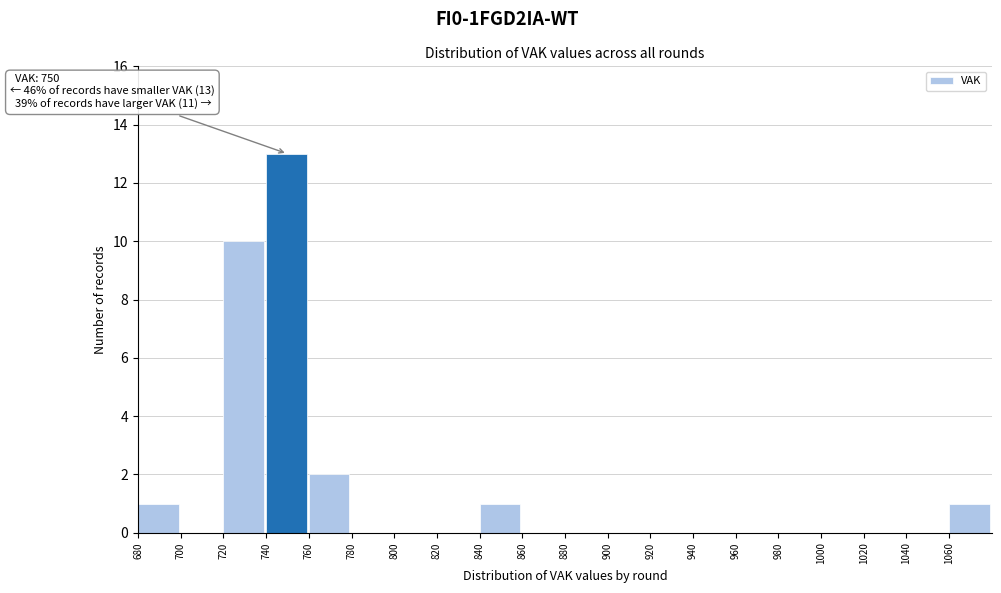

Which range on the x-axis has the tallest bar?

740 to 760